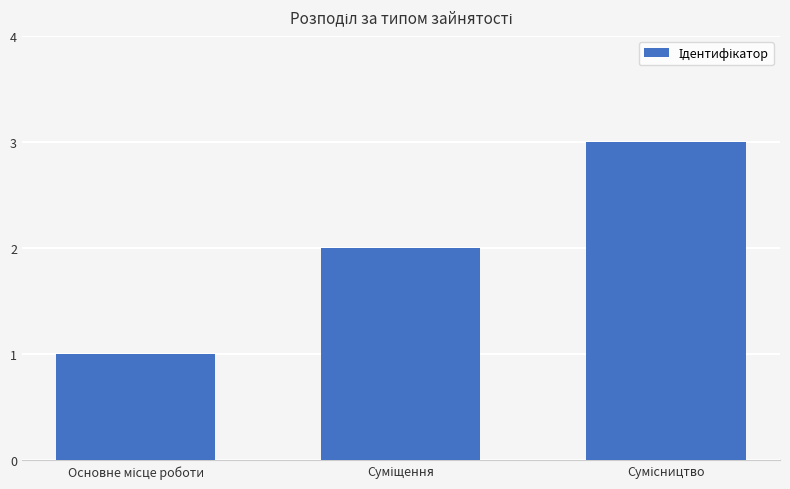

What is the sum of all values?

6